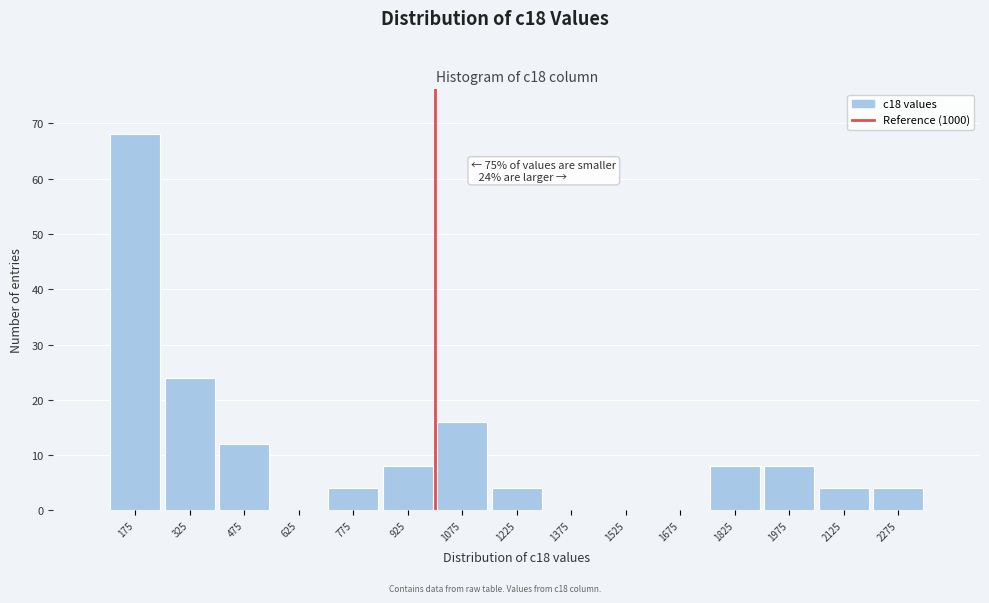

Which range on the x-axis has the tallest bar?

100 to 250